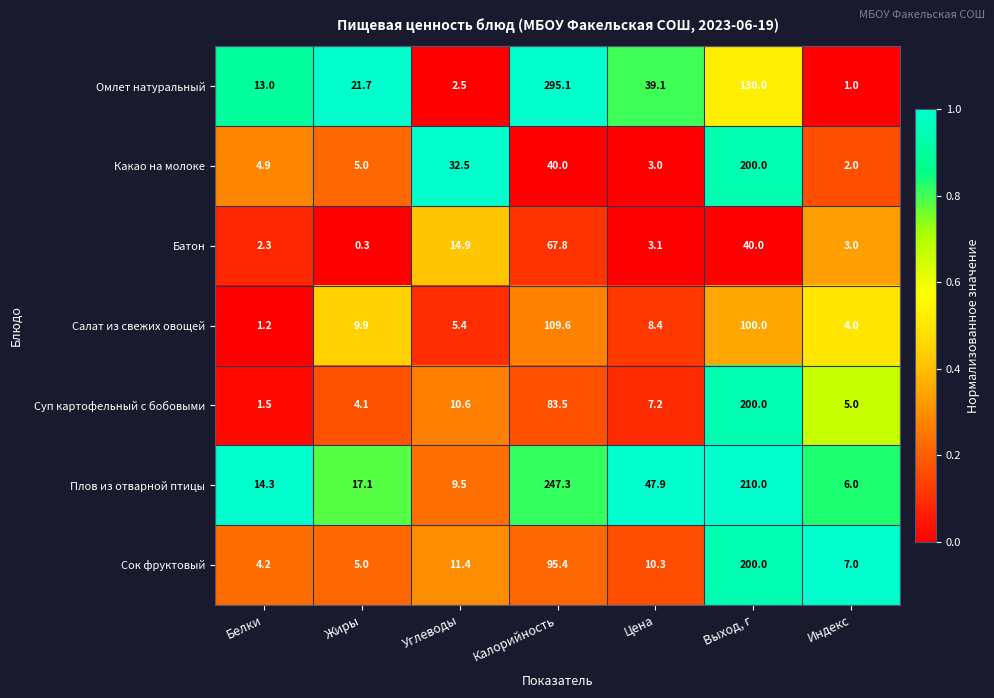

At which category is the sum across all series the highest?

Выход, г